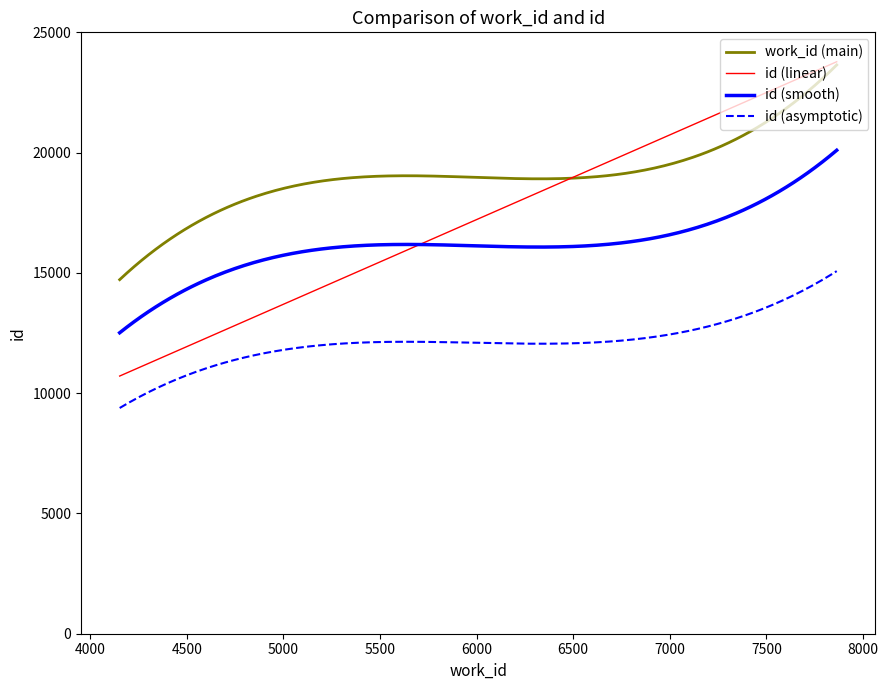

Rank the series by their average value, from lowest to highest.

id (asymptotic), id (smooth), id (linear), work_id (main)